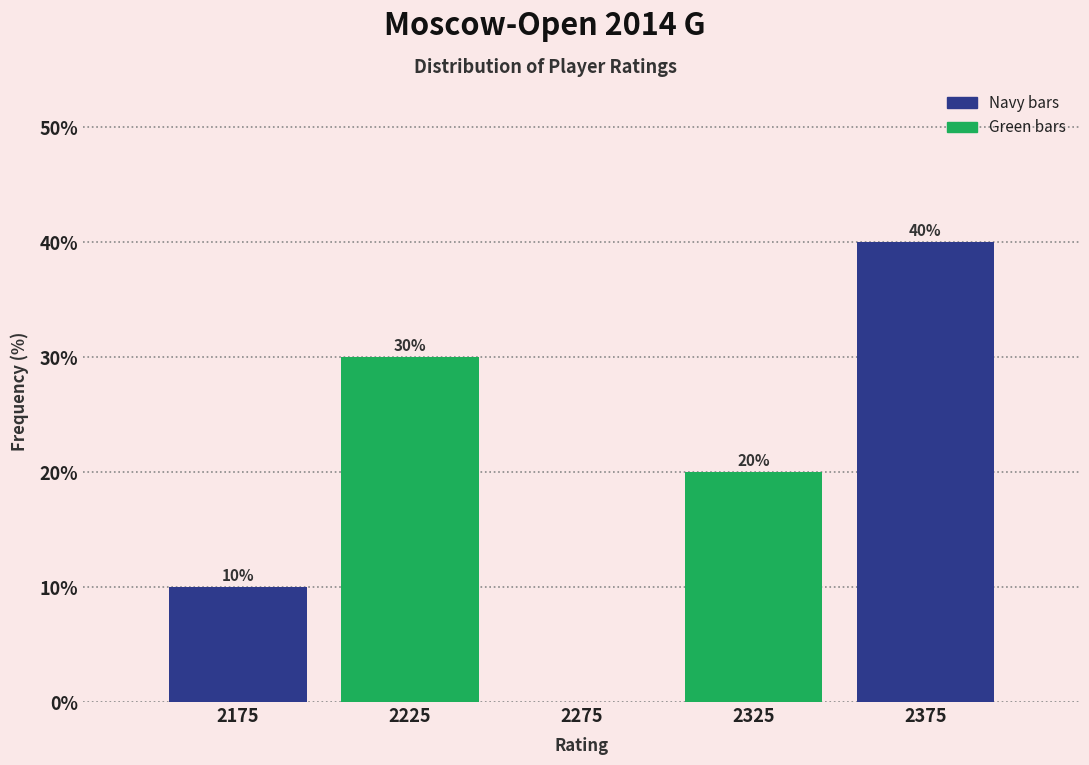

Reading left to right, list all the values displayed in this chart.

2175=10	2225=30	2275=0	2325=20	2375=40